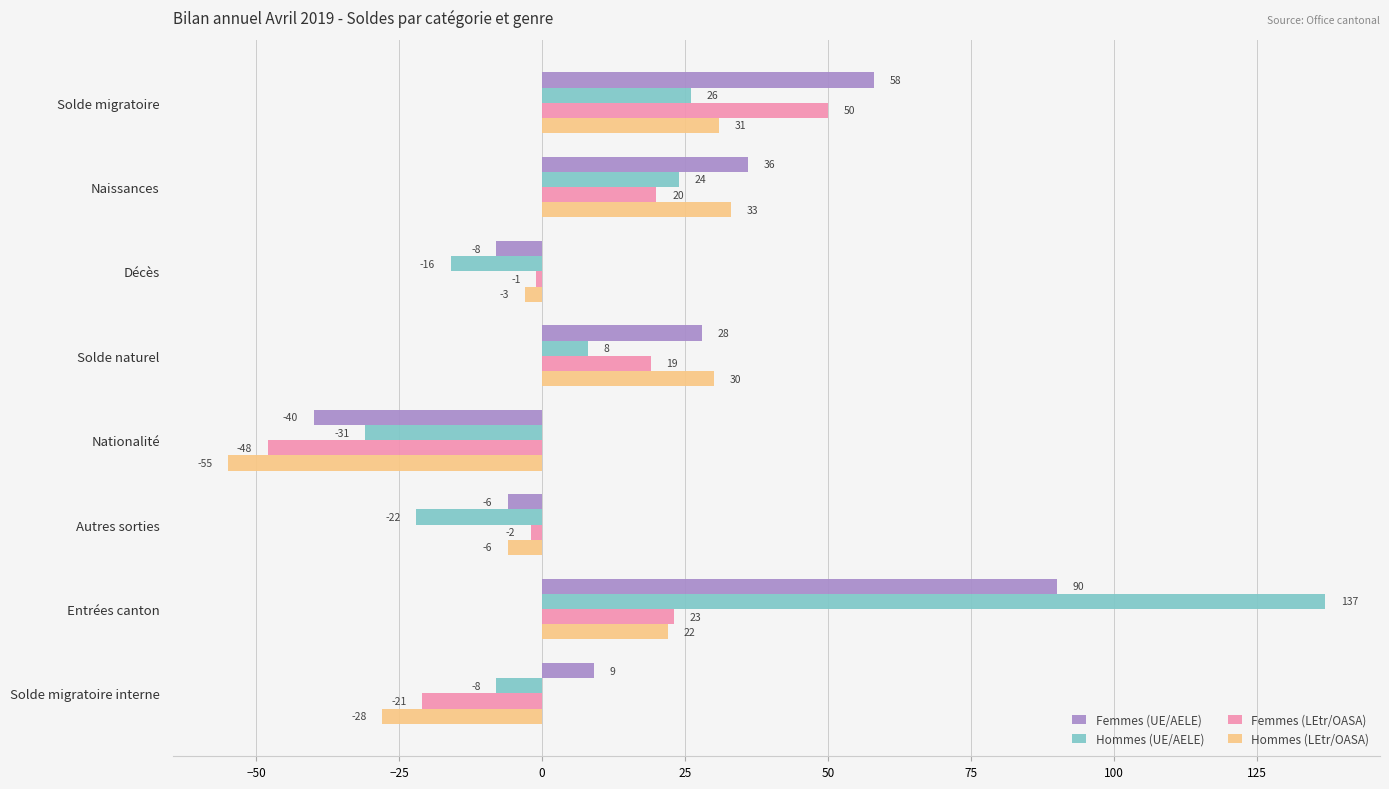

At which label does Hommes (UE/AELE) reach its minimum?

Nationalité